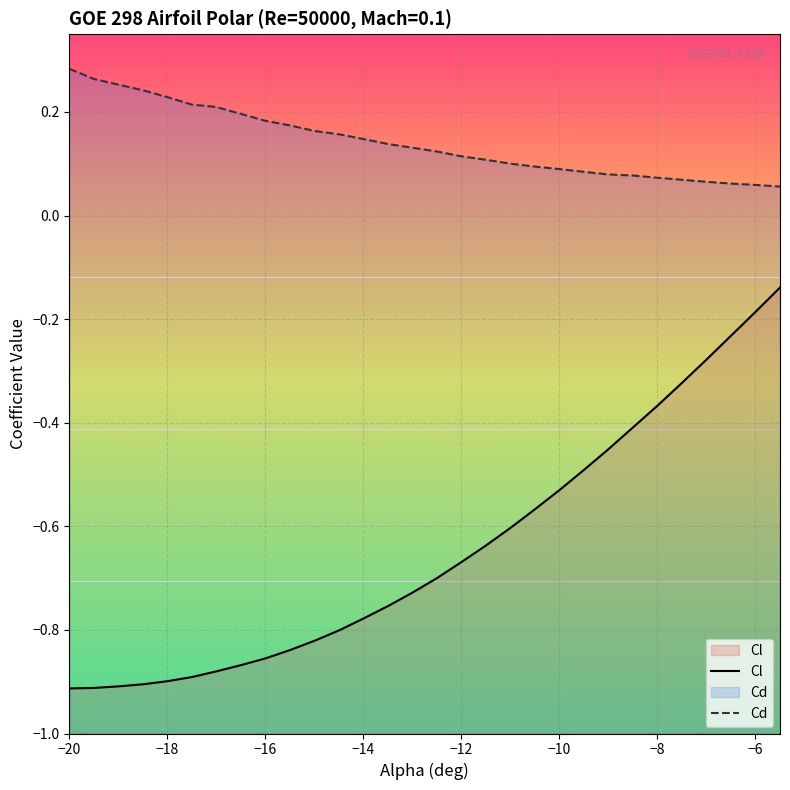

Which series has the largest total across all categories?

Cd